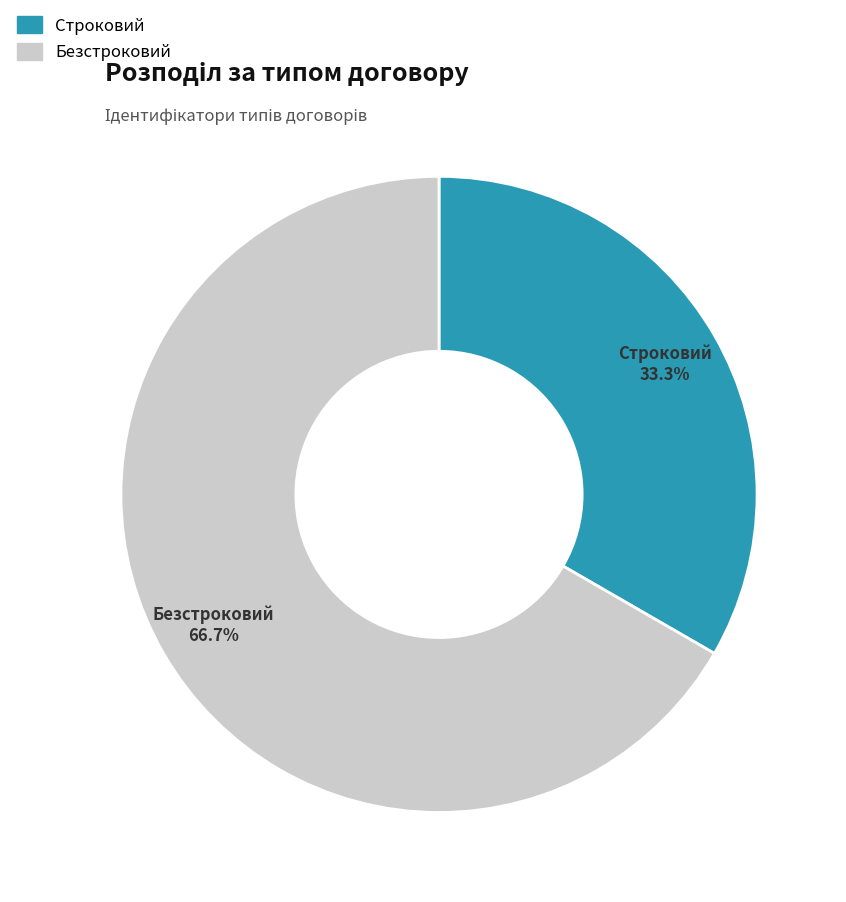

Which category has the biggest portion of the pie?

Безстроковий